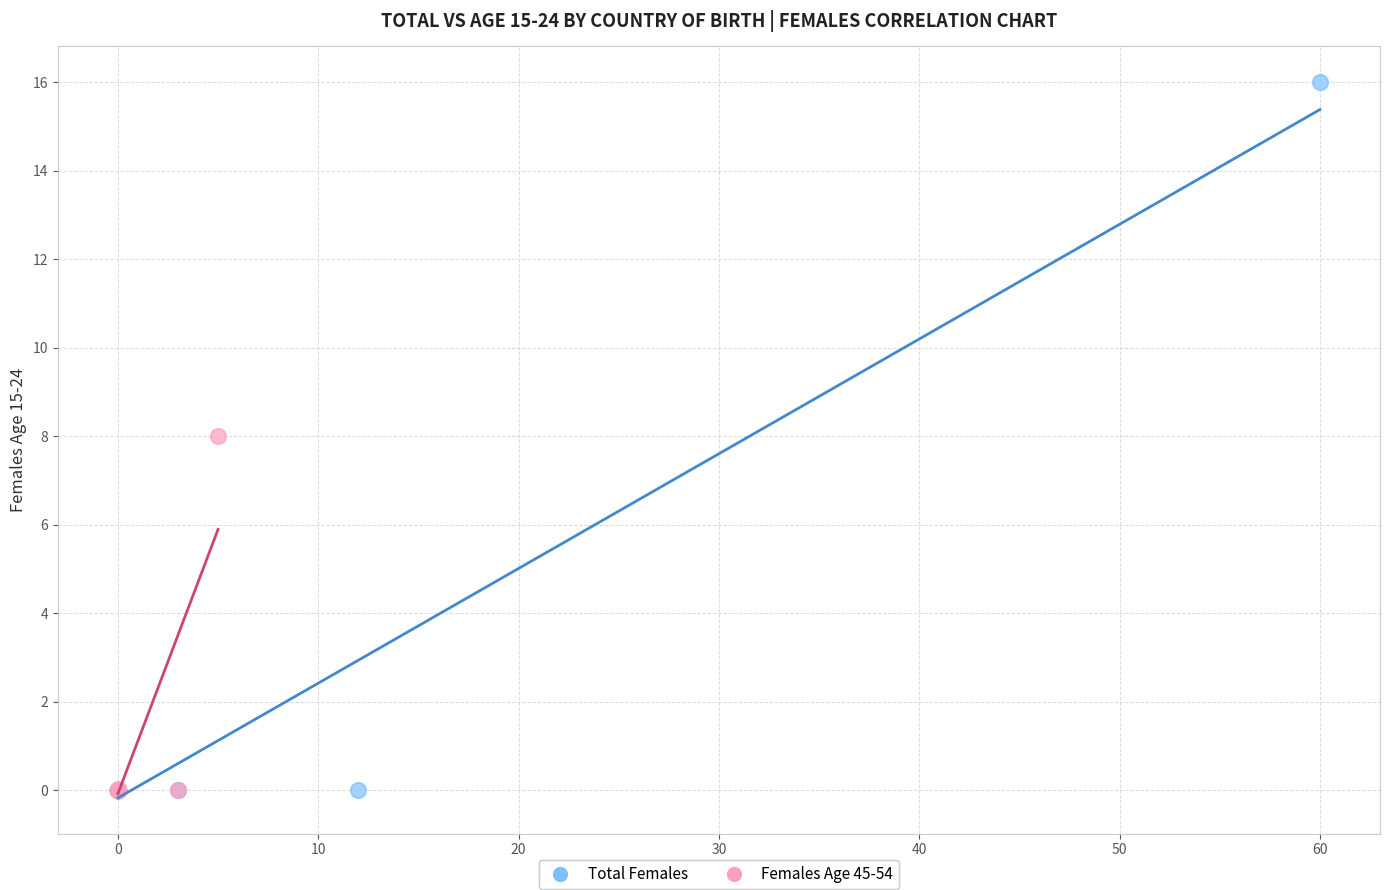

What are all the series names shown in the legend?

Total Females, Females Age 45-54